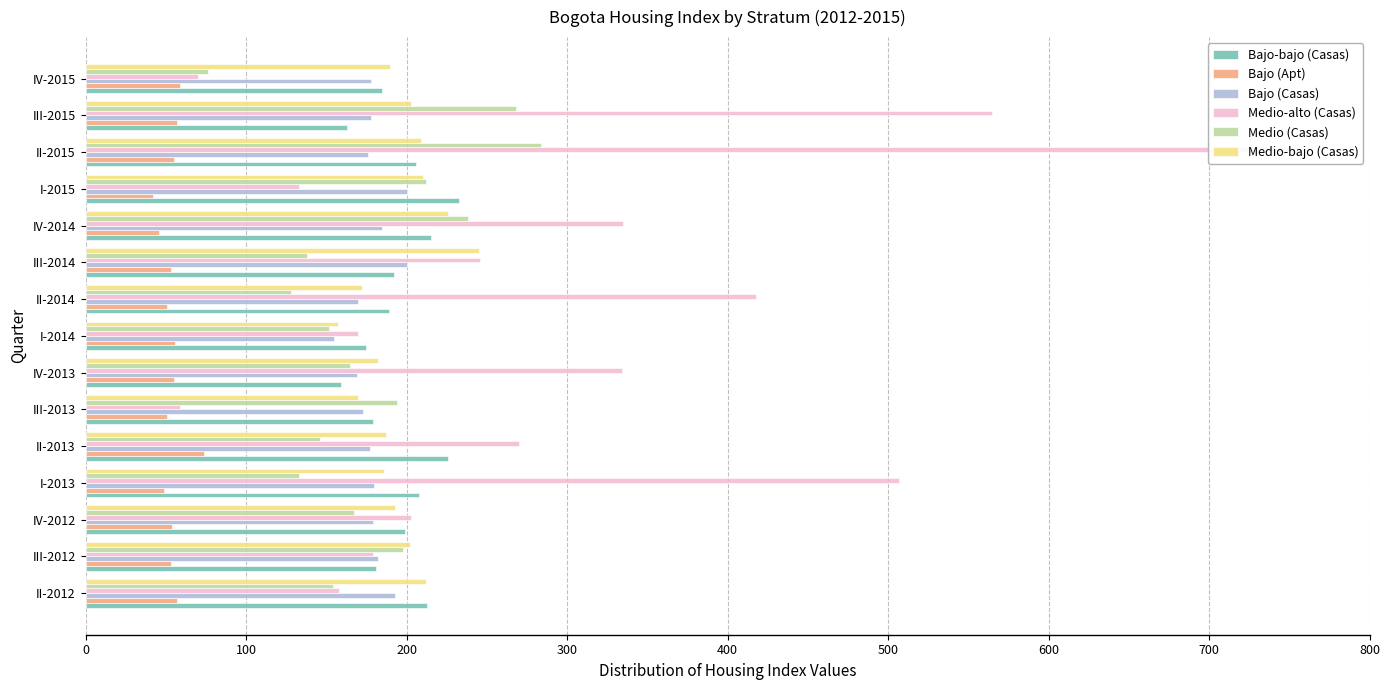

Which series has the largest total across all categories?

Medio-alto (Casas)